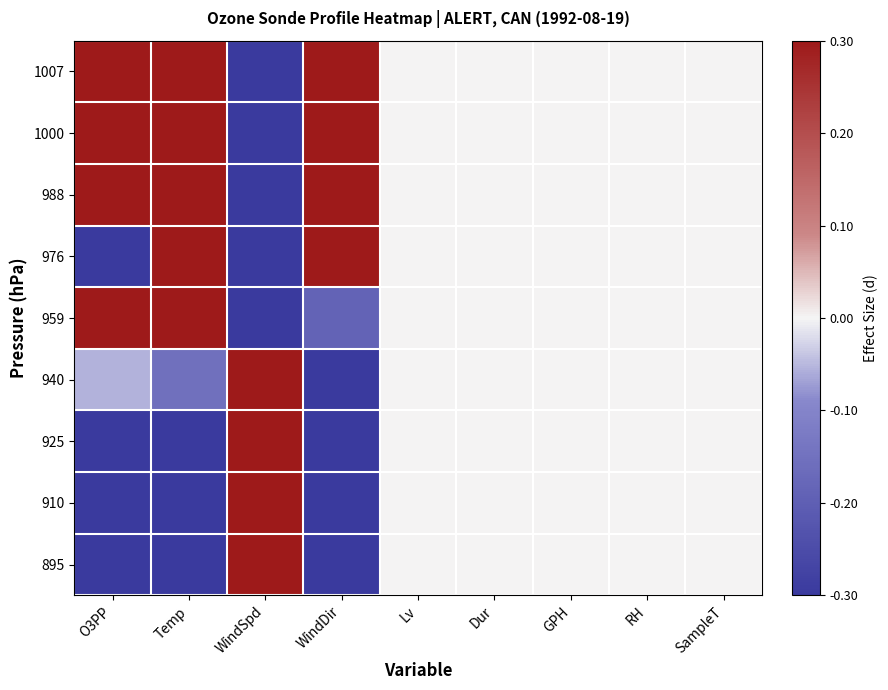

Which has a higher value, WindDir or Dur?

WindDir